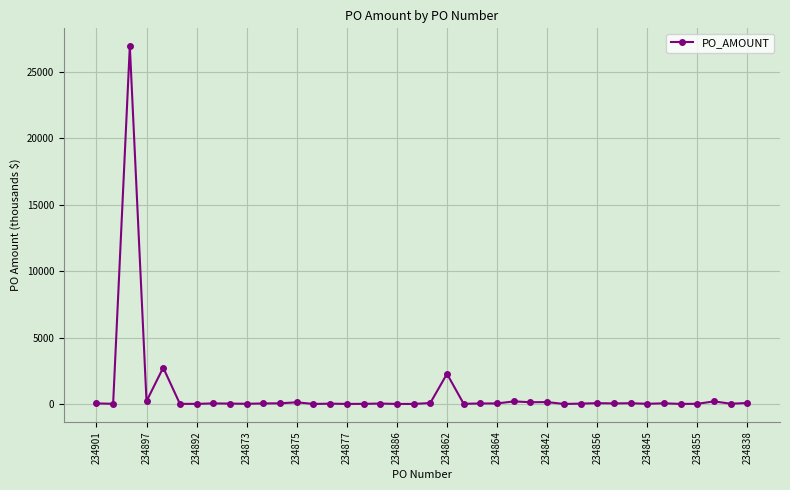

How many lines are shown in the chart?

1